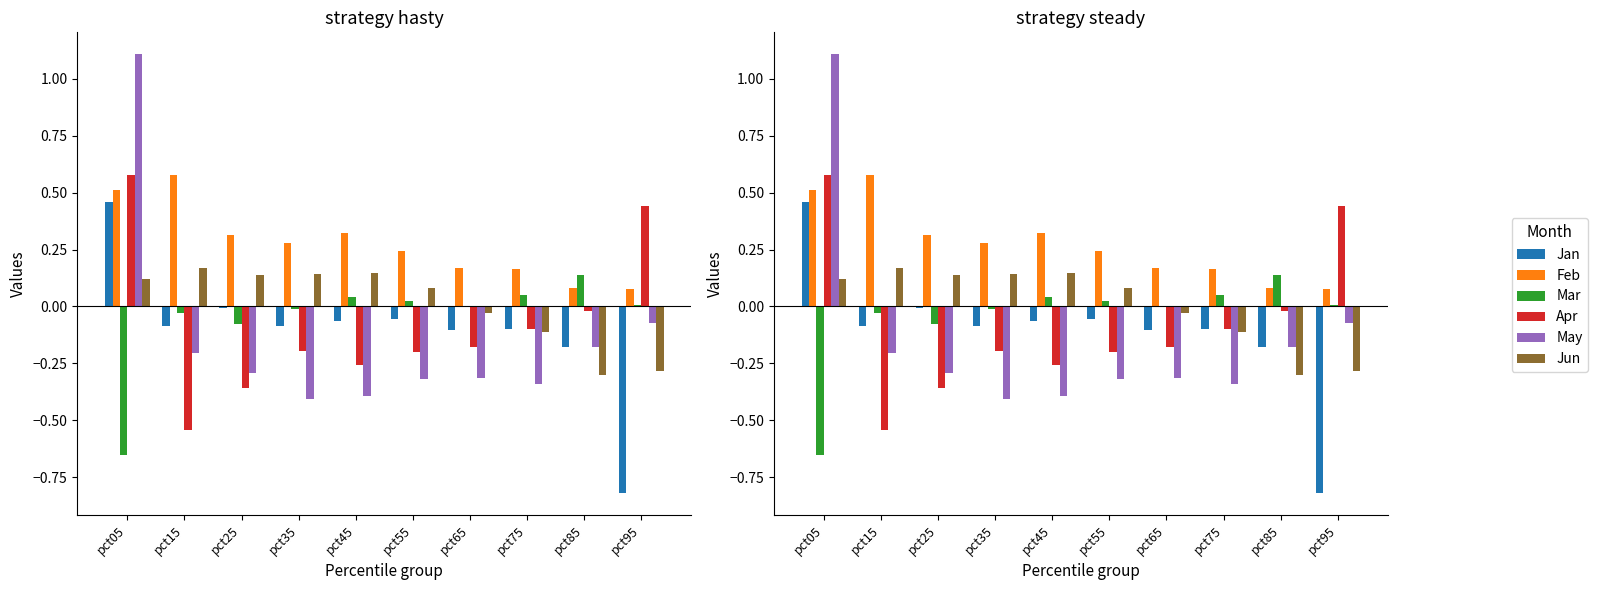

List the series in order of their peak value, lowest first.

Mar, Jun, Jan, Feb, Apr, May